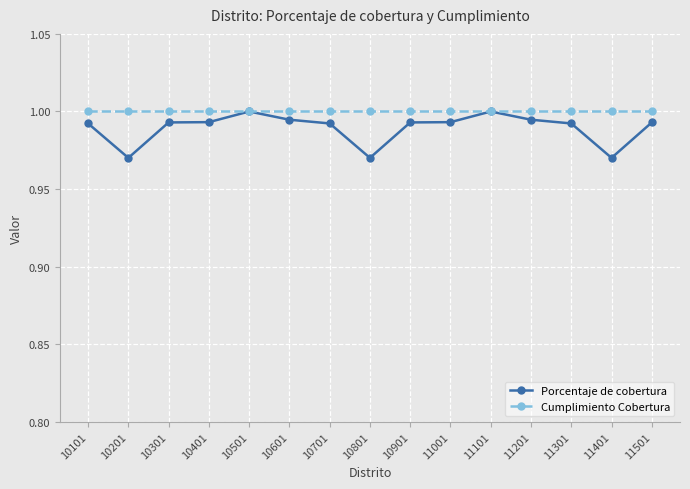

Which series has the widest spread of values?

Porcentaje de cobertura